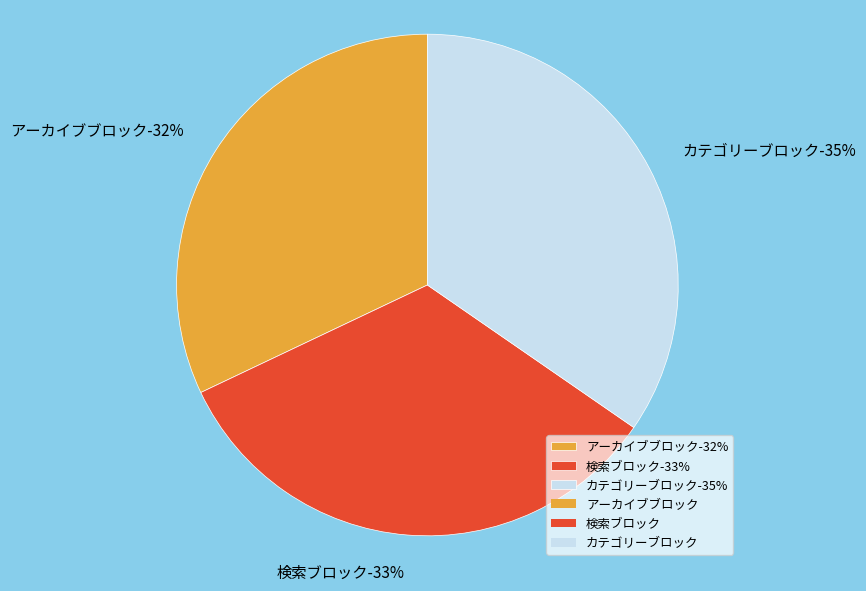

What is the ratio of the value at カテゴリーブロック to the value at 検索ブロック?

1.0